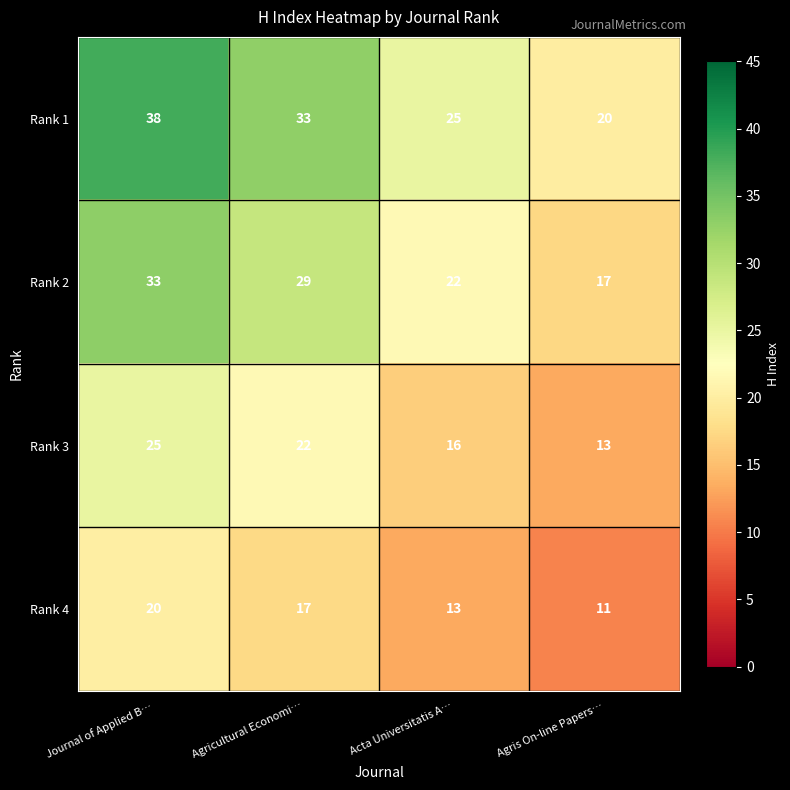

Reading left to right, extract all data points from this chart.

Rank 1: Journal of Applied B…=38	Agricultural Economi…=33	Acta Universitatis A…=25	Agris On-line Papers…=20
Rank 2: Journal of Applied B…=33	Agricultural Economi…=29	Acta Universitatis A…=22	Agris On-line Papers…=17
Rank 3: Journal of Applied B…=25	Agricultural Economi…=22	Acta Universitatis A…=16	Agris On-line Papers…=13
Rank 4: Journal of Applied B…=20	Agricultural Economi…=17	Acta Universitatis A…=13	Agris On-line Papers…=11